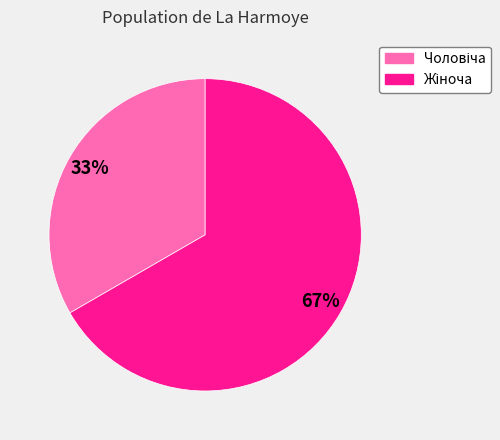

Is there a majority slice in this chart?

Yes